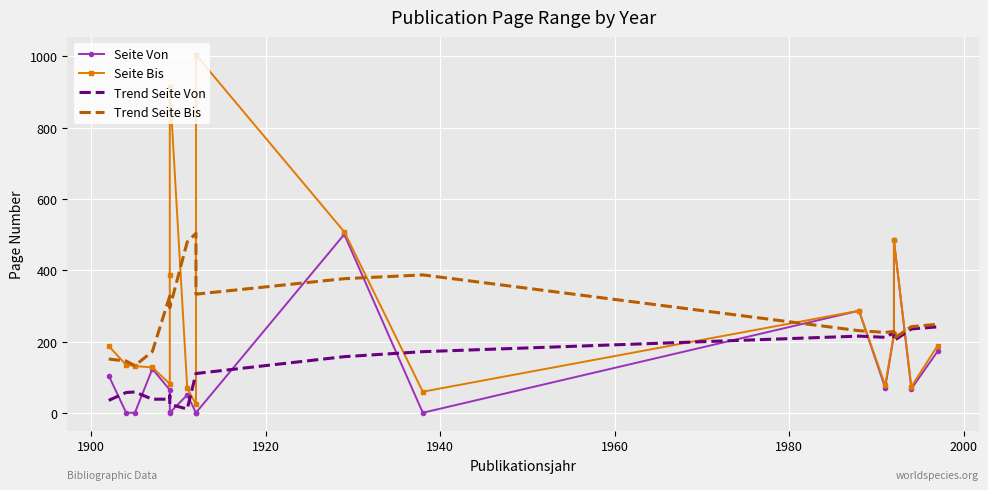

True or false: Seite Von and Trend Seite Bis intersect in this chart.

True